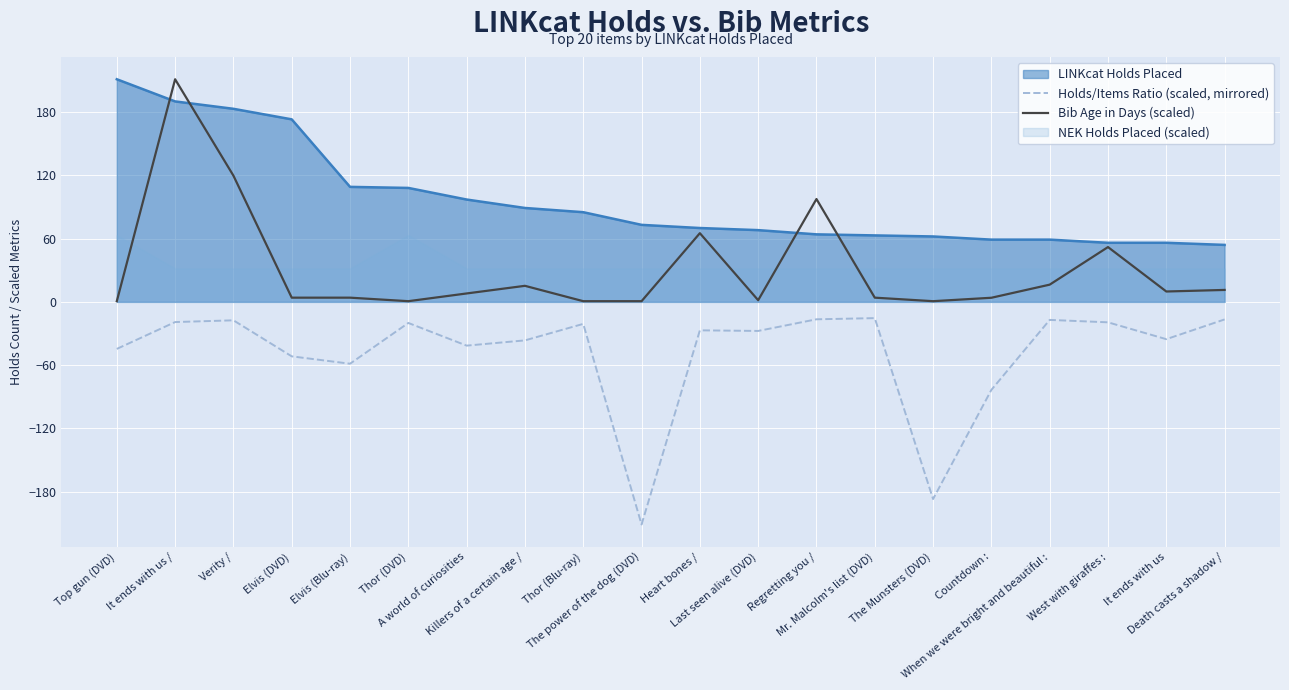

What is the difference between the Holds/Items Ratio (scaled, mirrored) values at Elvis (DVD) and It ends with us /?

32.5